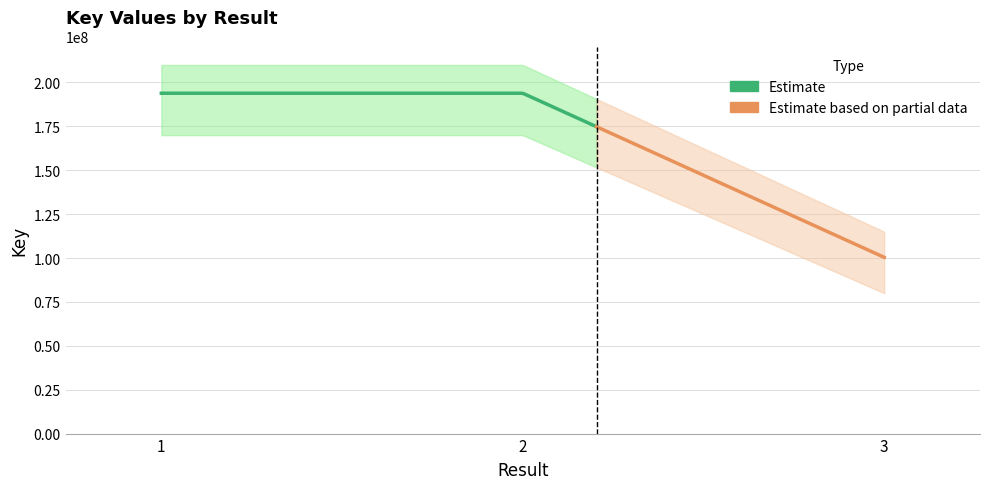

Which has a higher value, 3 or 1?

1